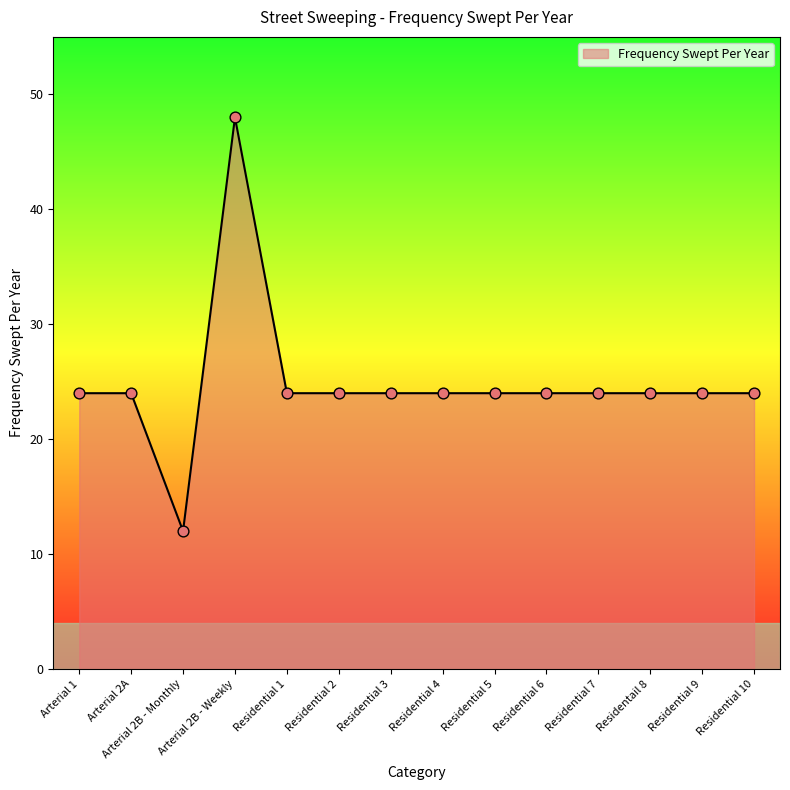

What is the ratio of the value at Arterial 2A to the value at Residential 7?

1.0